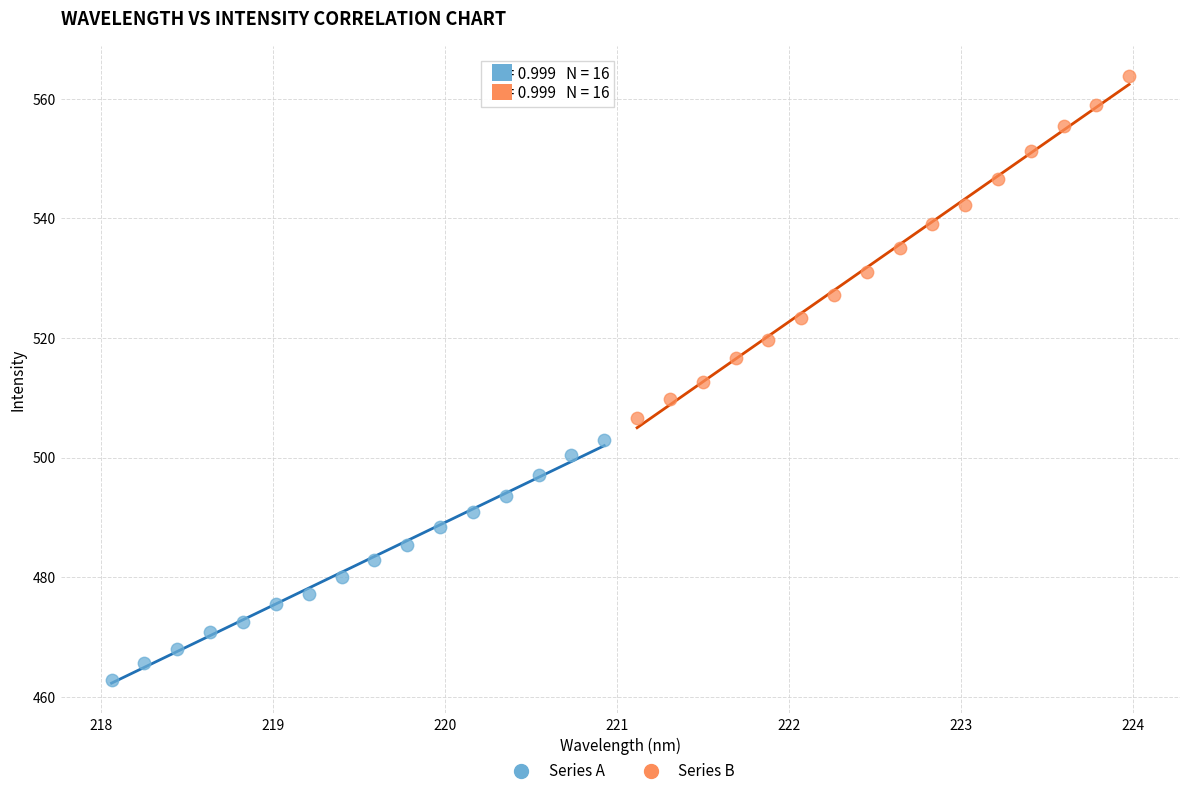

Which series reaches the maximum Y coordinate?

Series B